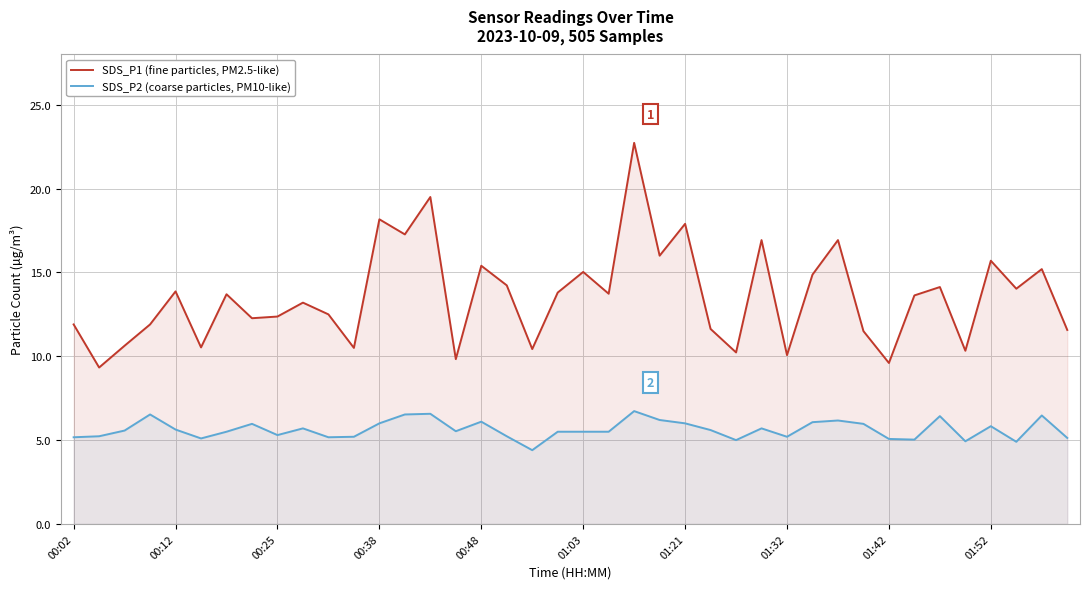

Reading left to right, what are all the values shown in this chart?

SDS_P1 (fine particles, PM2.5-like): 11.9	9.3	10.6	11.9	13.9	10.5	13.7	12.3	12.4	13.2	12.5	10.5	18.2	17.3	19.5	9.8	15.4	14.2	10.4	13.8	15.0	13.7	22.7	16.0	17.9	11.6	10.2	16.9	10.1	14.9	16.9	11.5	9.6	13.6	14.1	10.3	15.7	14.0	15.2	11.6
SDS_P2 (coarse particles, PM10-like): 5.2	5.2	5.6	6.5	5.6	5.1	5.5	6.0	5.3	5.7	5.2	5.2	6.0	6.5	6.6	5.5	6.1	5.2	4.4	5.5	5.5	5.5	6.7	6.2	6.0	5.6	5.0	5.7	5.2	6.1	6.2	6.0	5.1	5.0	6.4	4.9	5.8	4.9	6.5	5.1